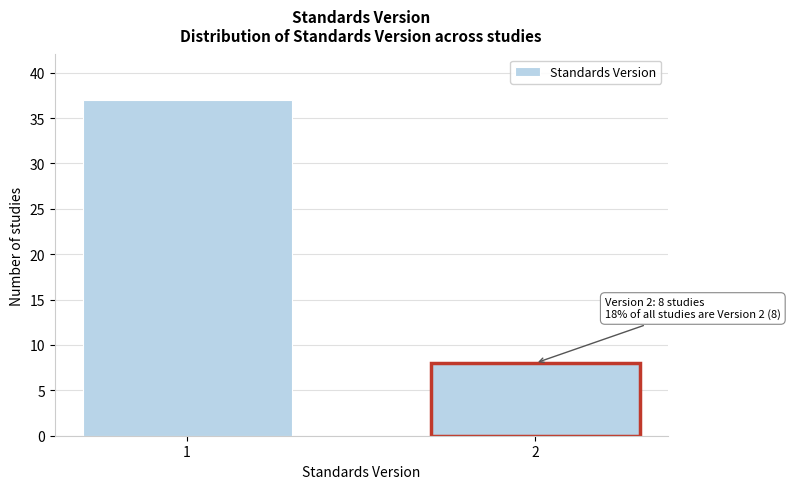

Reading left to right, extract all data points from this chart.

1=37	2=8